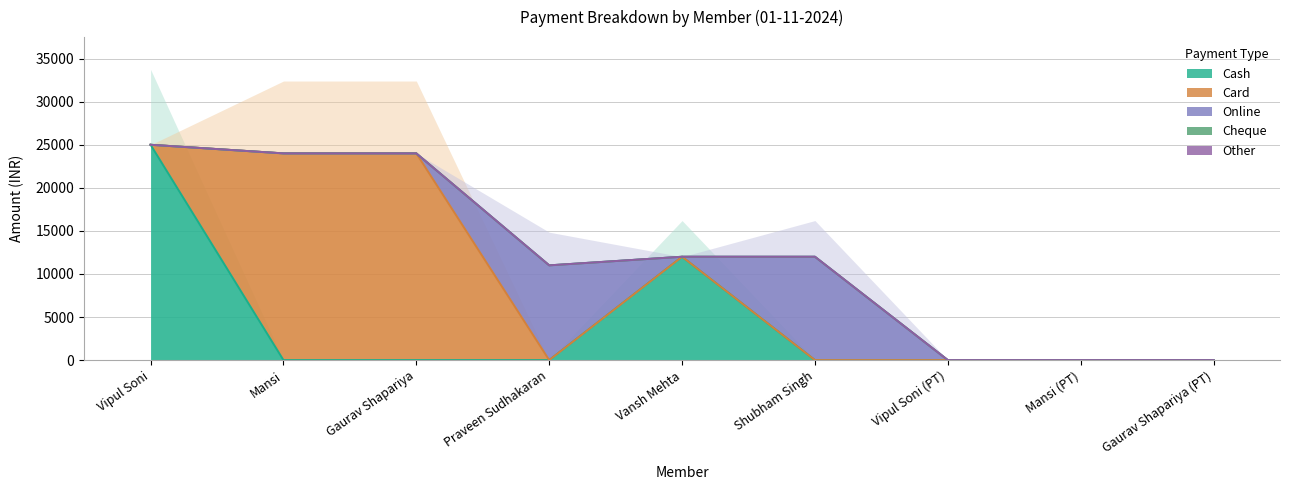

At how many categories does at least one series exceed 4027?

6